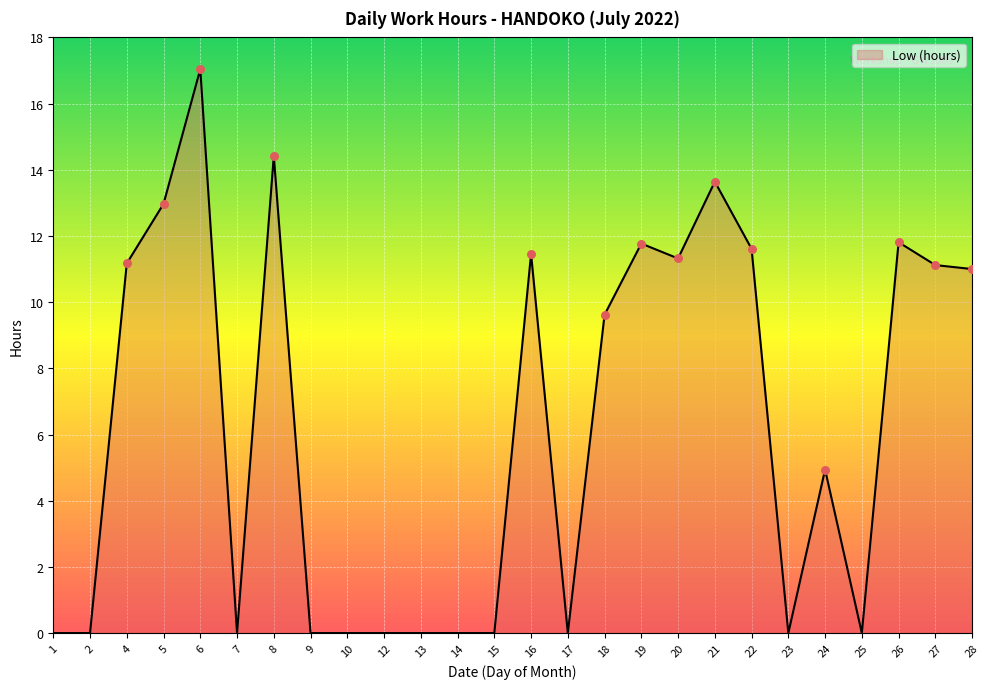

Approximately how many times larger is the value at 16 compared to 20?

1.0